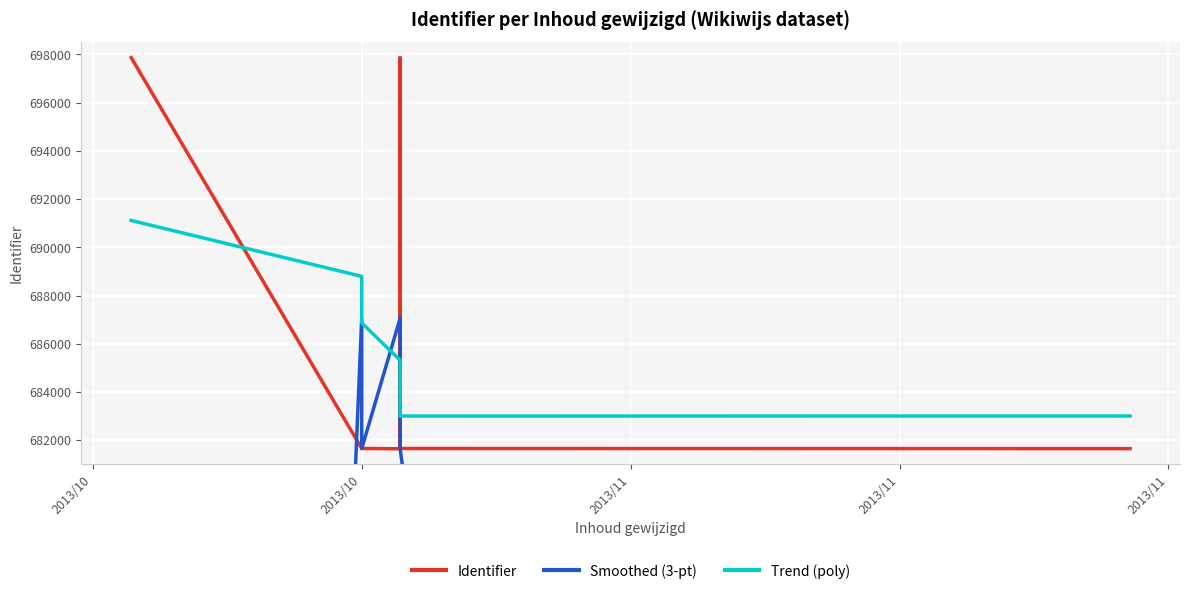

At which label does Identifier reach its peak?

2013/10